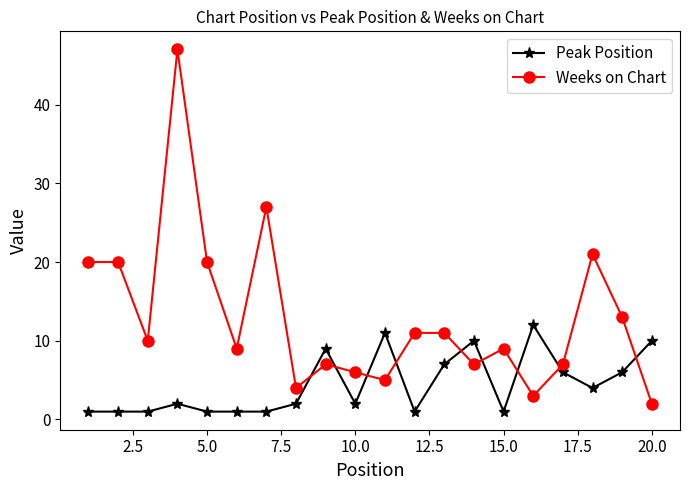

How many times do Peak Position and Weeks on Chart cross each other?

9